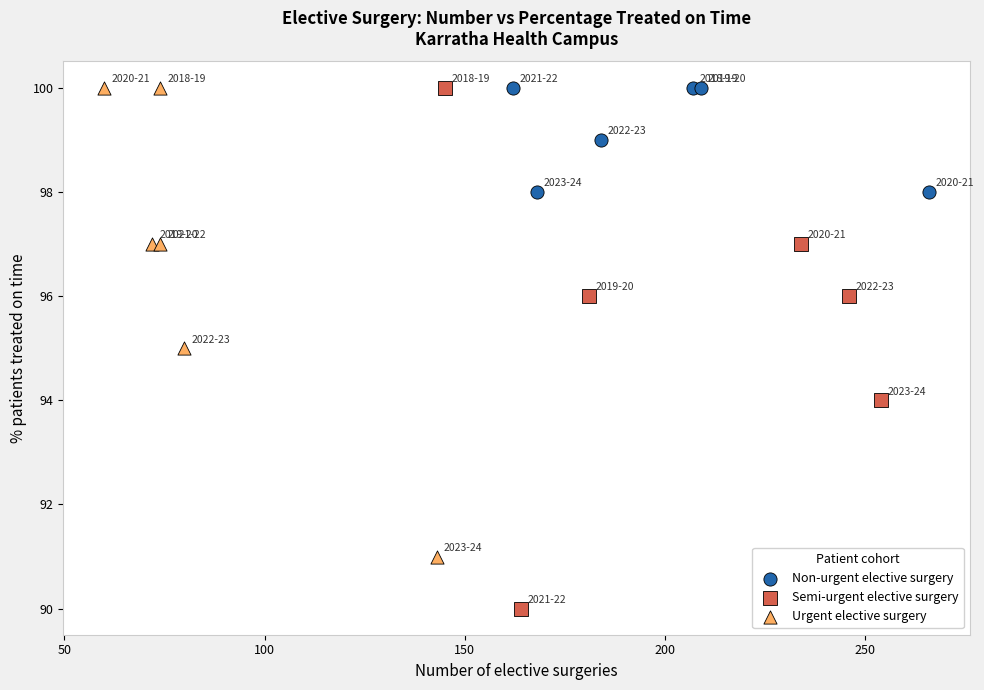

Which series has the largest Y range (max minus min)?

Semi-urgent elective surgery